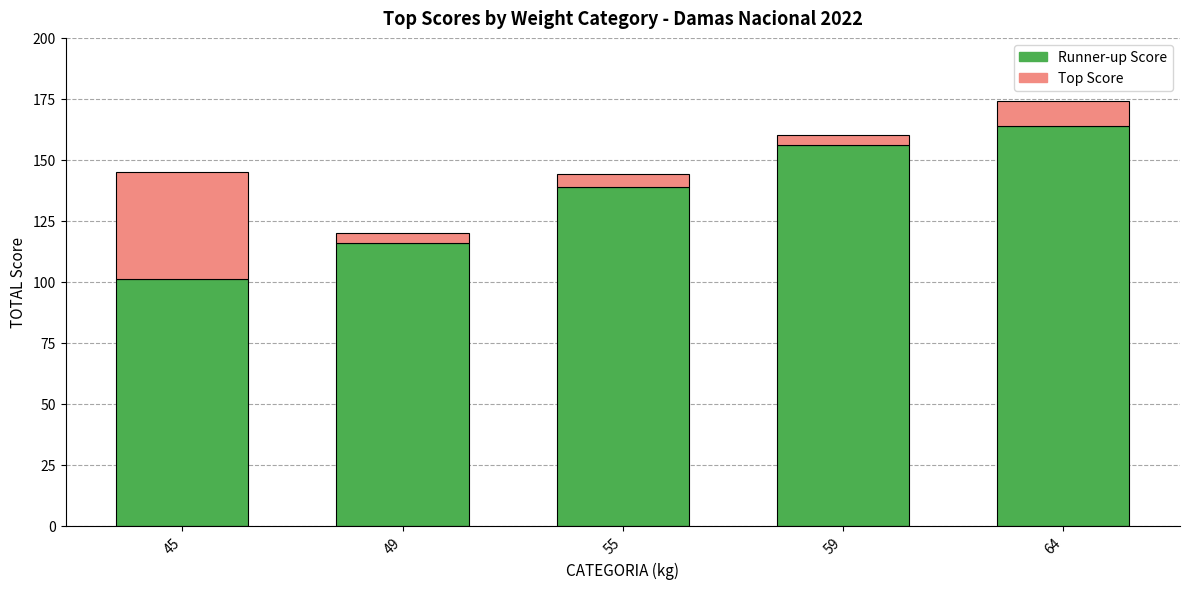

What is the maximum value for Runner-up Score?

164